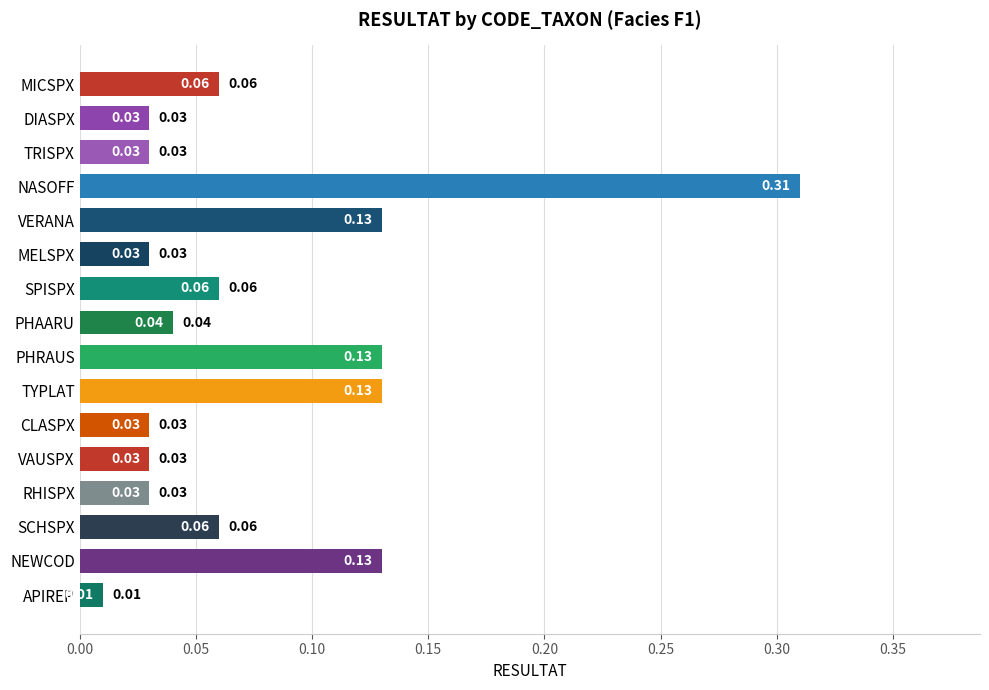

Which has a higher value, DIASPX or NEWCOD?

NEWCOD